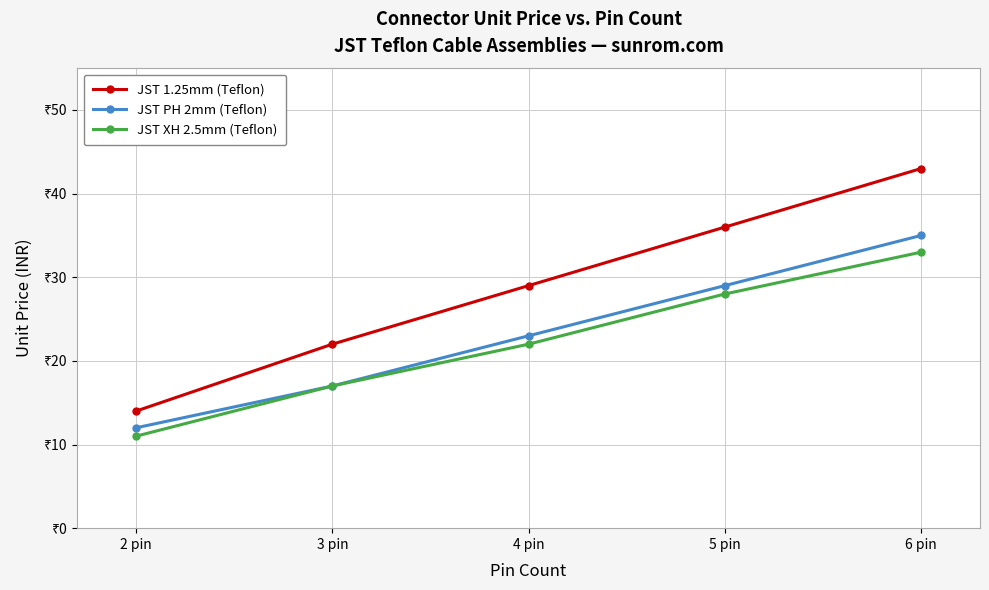

Where is JST XH 2.5mm (Teflon) nearest to the value 22?

4 pin